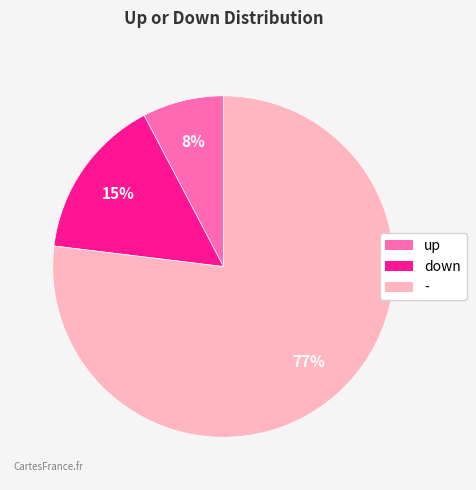

To the nearest percent, what percentage of the pie is -?

77%